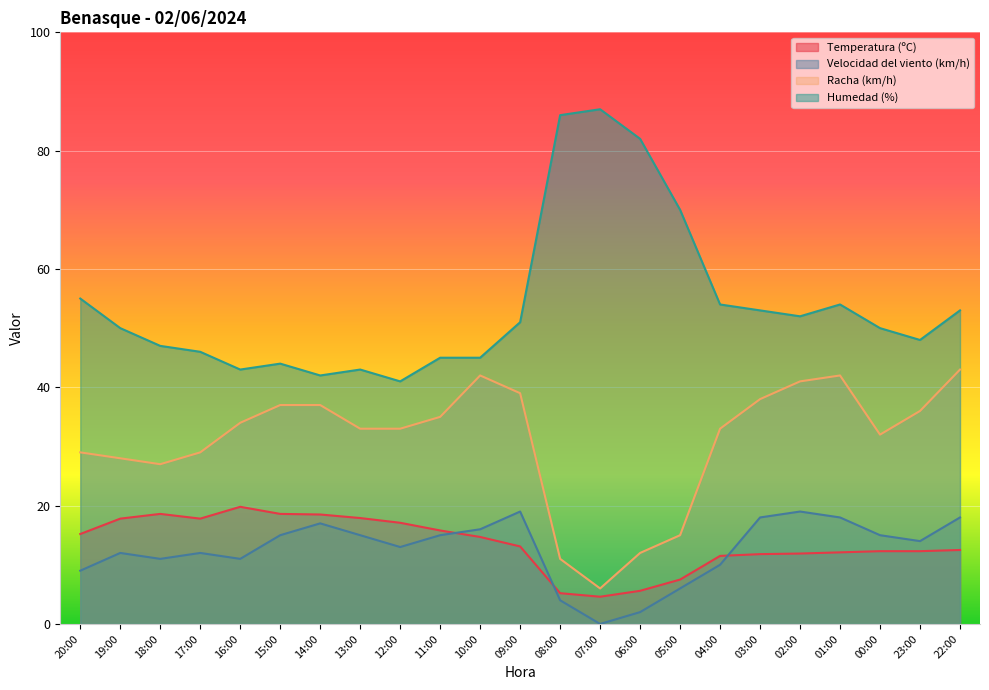

Between 12:00 and 02:00, which is larger?

12:00